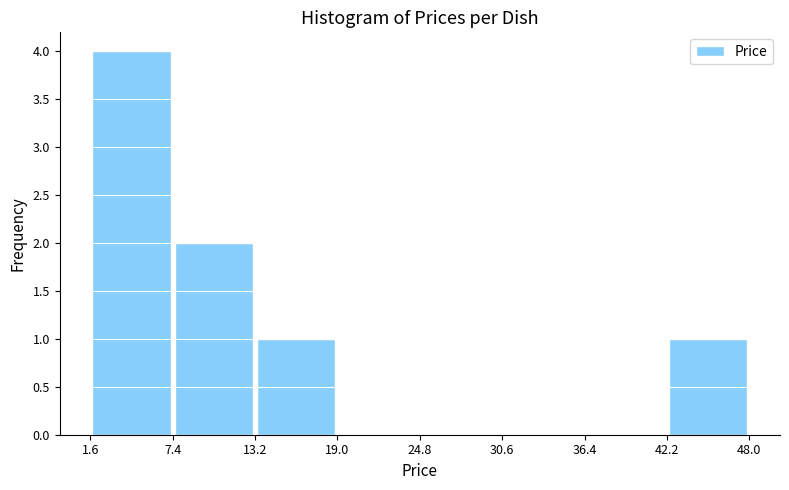

Reading left to right, transcribe this chart: for each bar, give the range it covers on the x-axis and its height. The values are not printed on the chart, so give them approximately, as read against the axis.

1.6 to 7.4: 4
7.4 to 13.2: 2
13.2 to 19.0: 1
19.0 to 24.8: 0
24.8 to 30.6: 0
30.6 to 36.4: 0
36.4 to 42.2: 0
42.2 to 48.0: 1